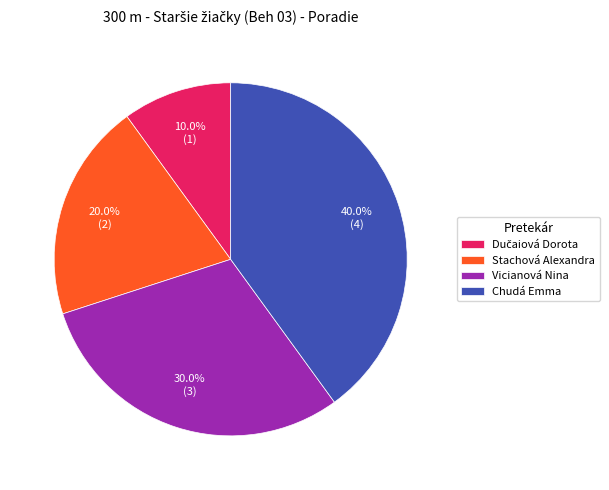

The Vicianová Nina slice represents 40% of the pie. True or false?

False